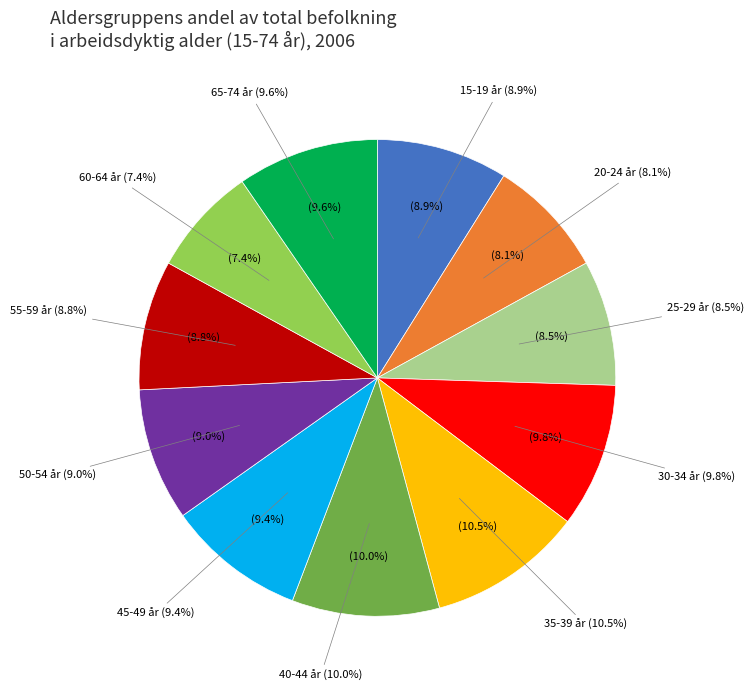

Count the number of slices in the pie.

11